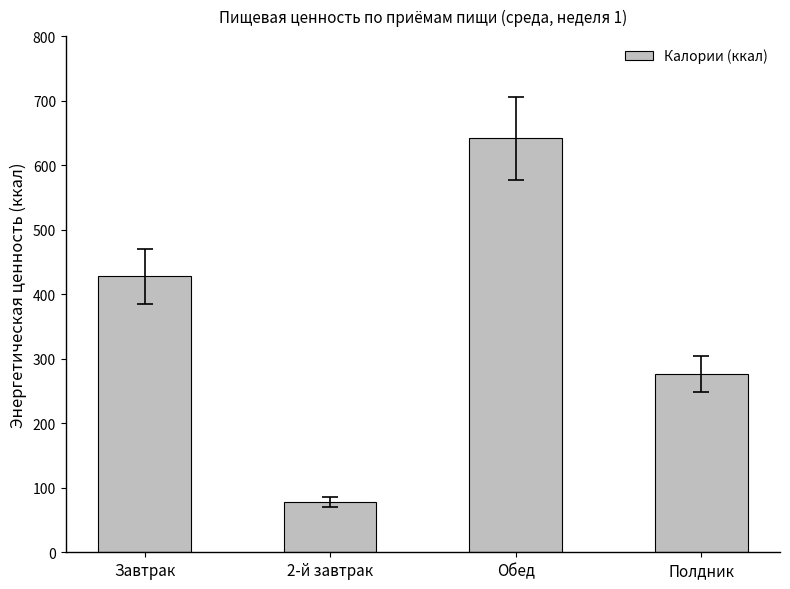

Rank the categories by value from highest to lowest.

Обед, Завтрак, Полдник, 2-й завтрак